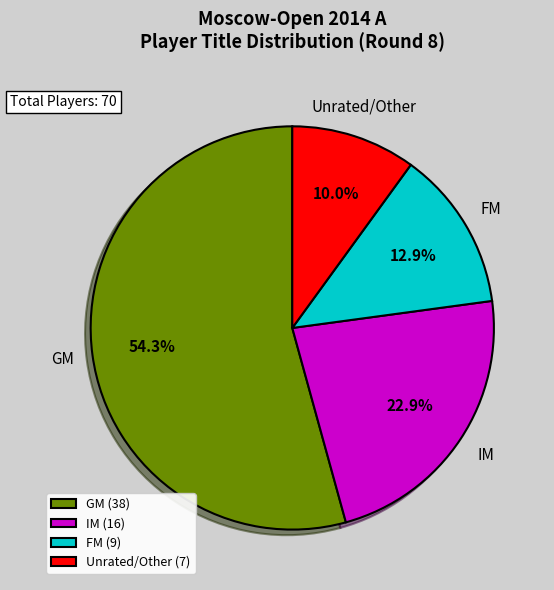

Combined, what portion of the pie is FM (9) and Unrated/Other (7)?

22.9%